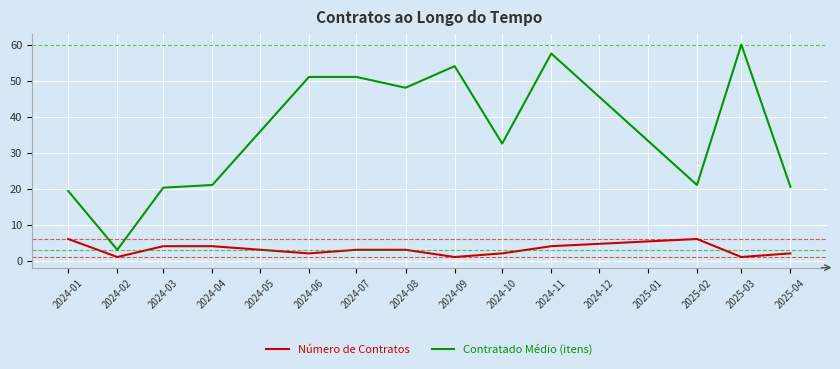

Count the number of data series in this chart.

2